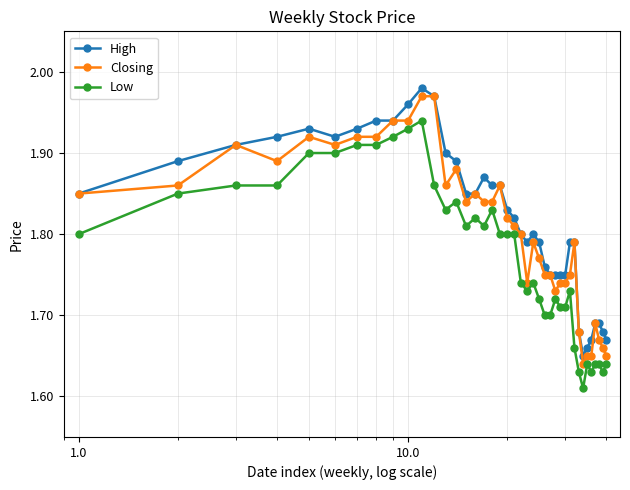

True or false: Closing has more than 0 points higher than both neighbors.

True